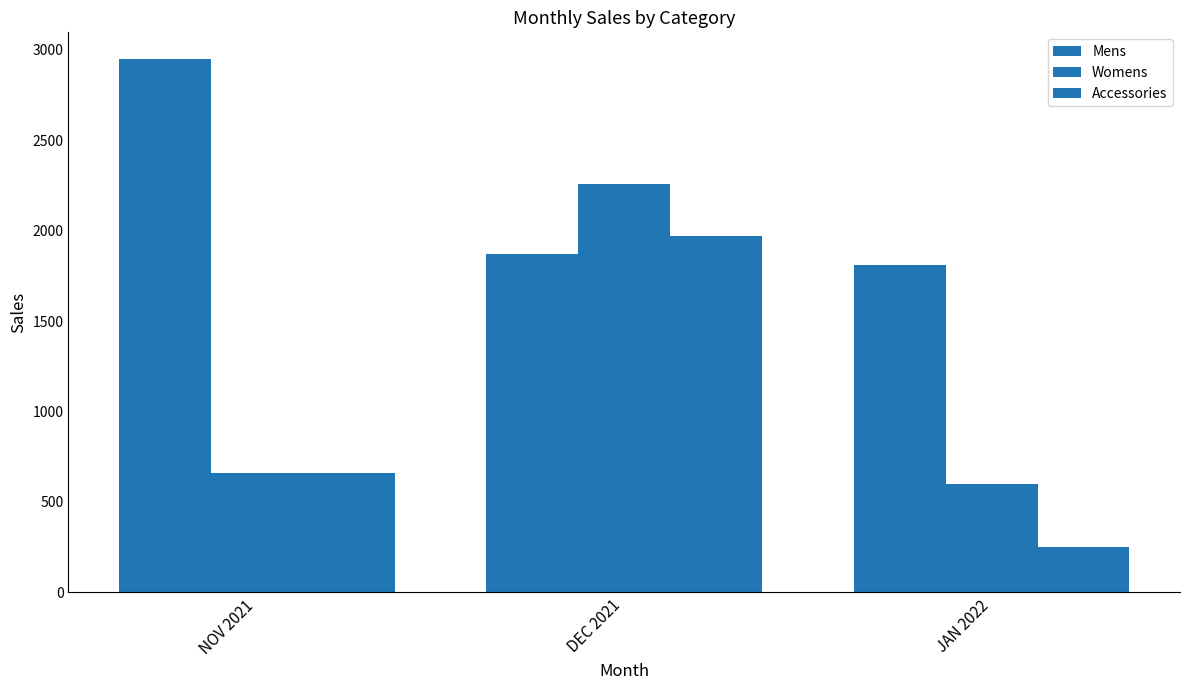

The value of Mens at DEC 2021 is 2717. True or false?

False